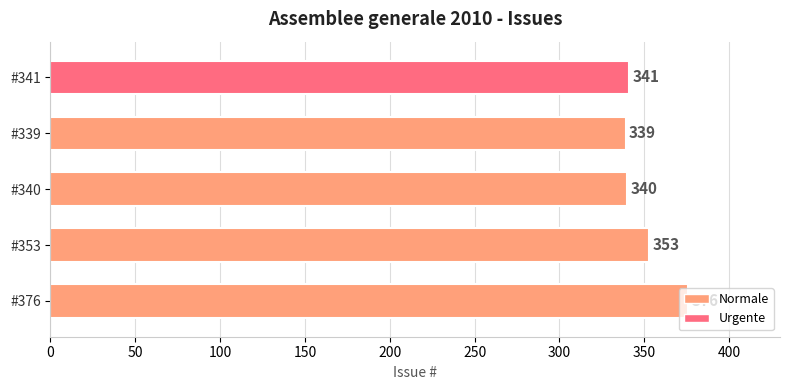

What is the difference between the maximum and minimum values?

37